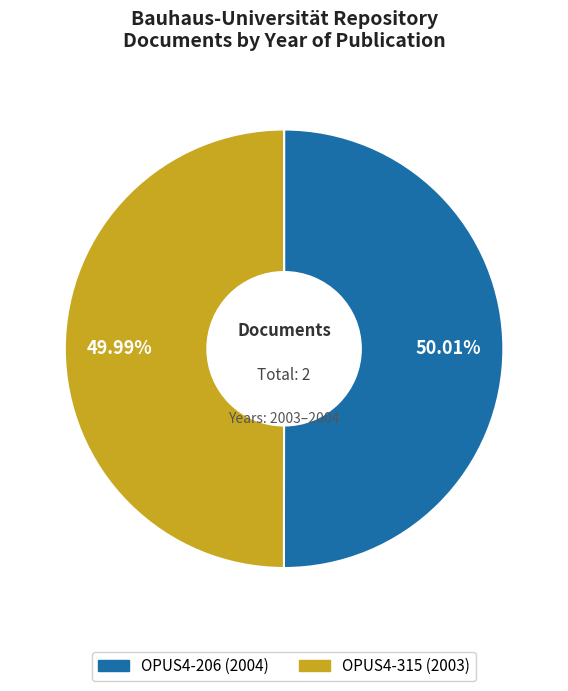

Is there any slice that represents more than half of the pie?

Yes